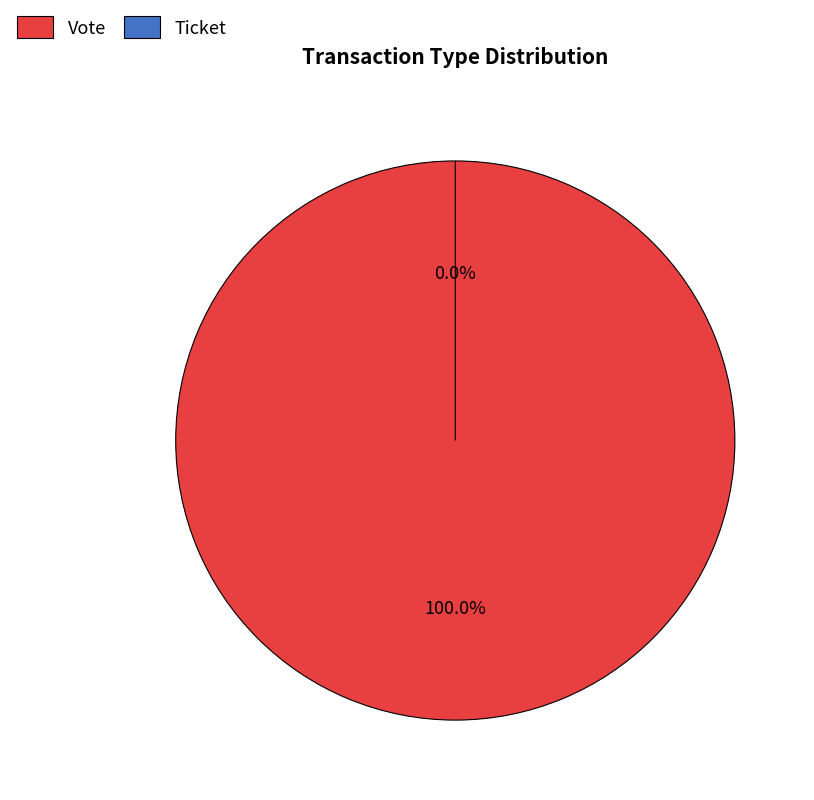

How many slices are in this pie chart?

2